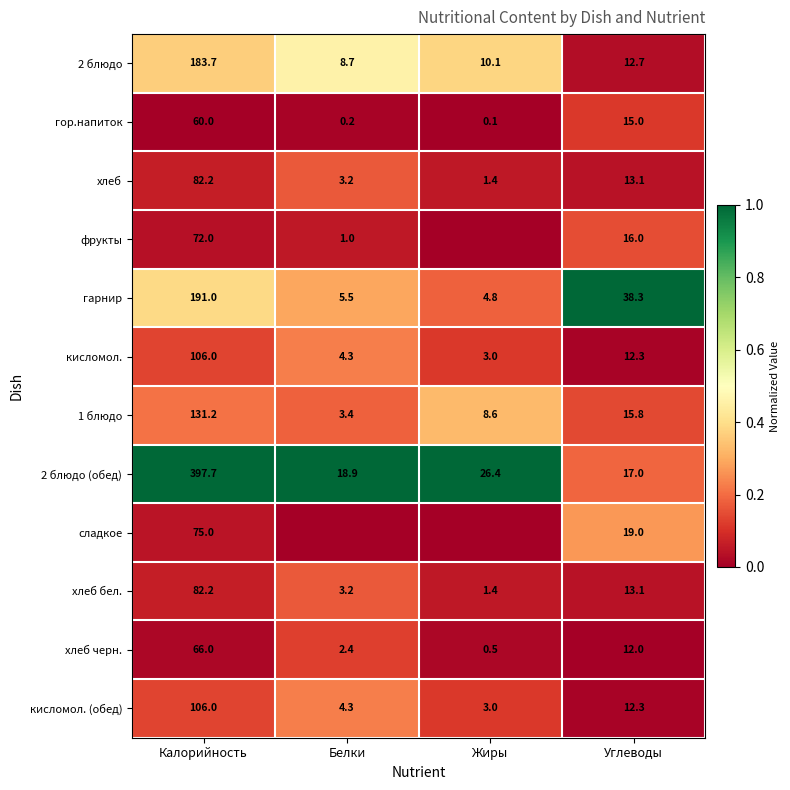

How many series are shown in this chart?

12